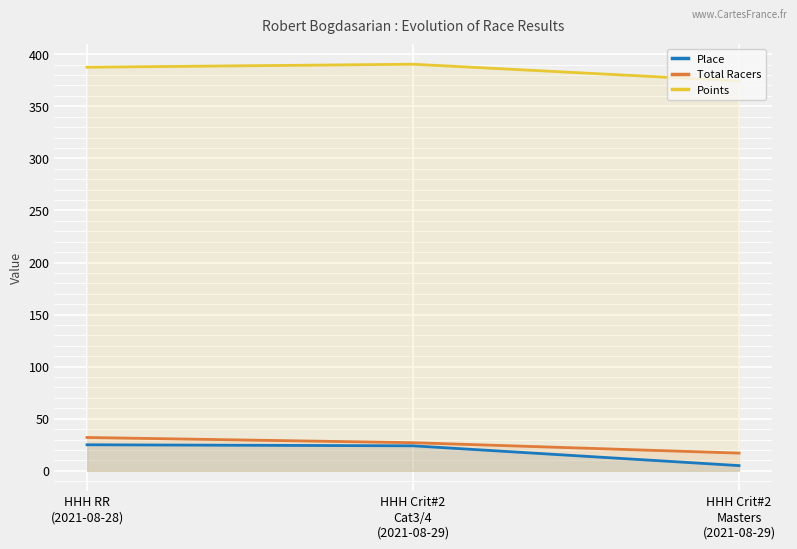

At how many categories does at least one series exceed 247?

3